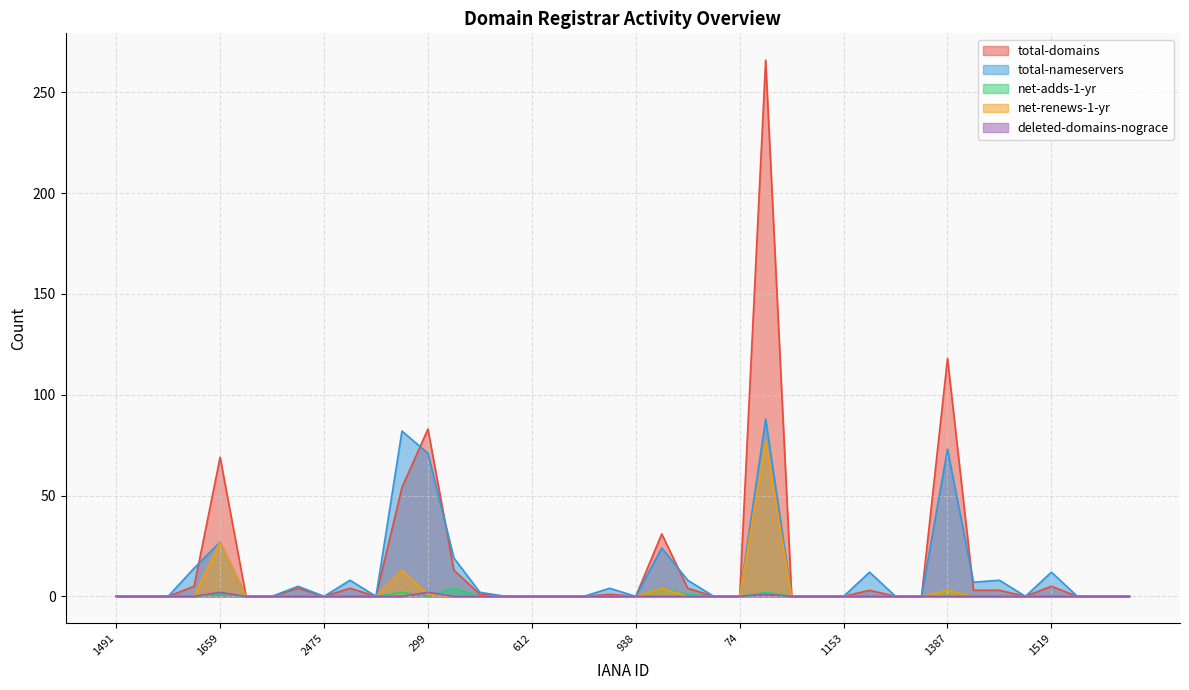

True or false: net-renews-1-yr and total-domains cross at least once.

False